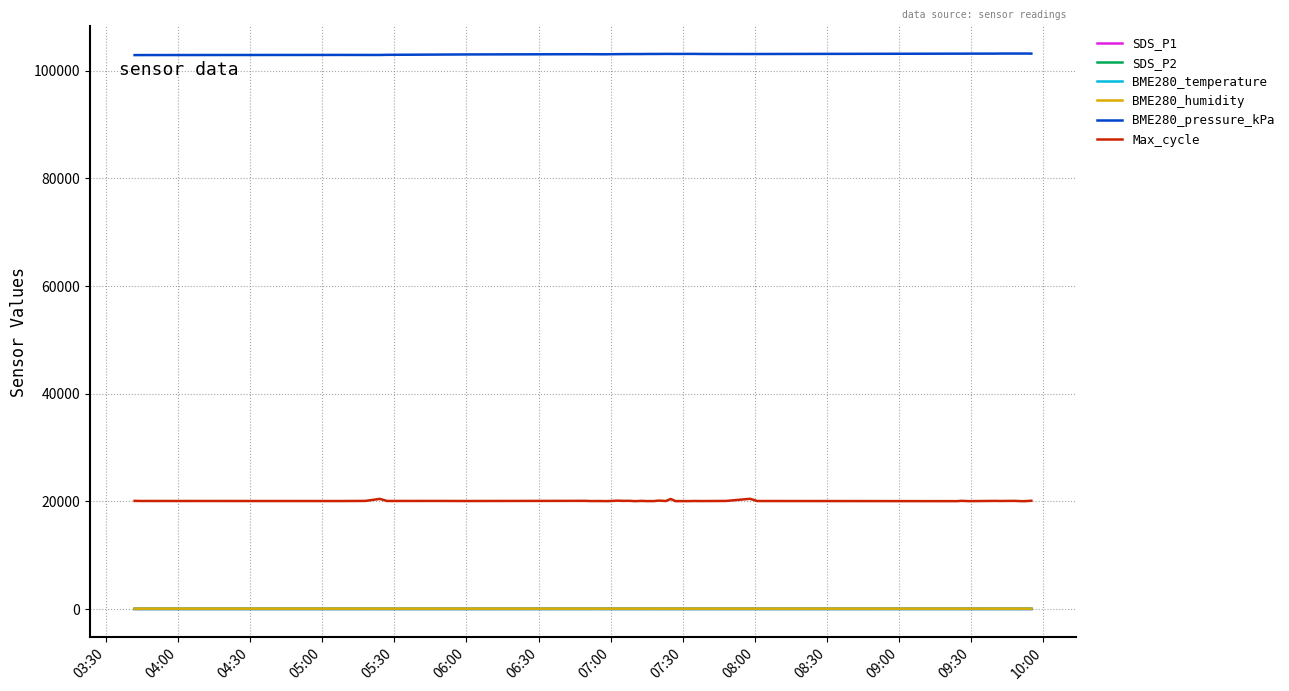

What is the maximum value shown in the chart?

103166.9